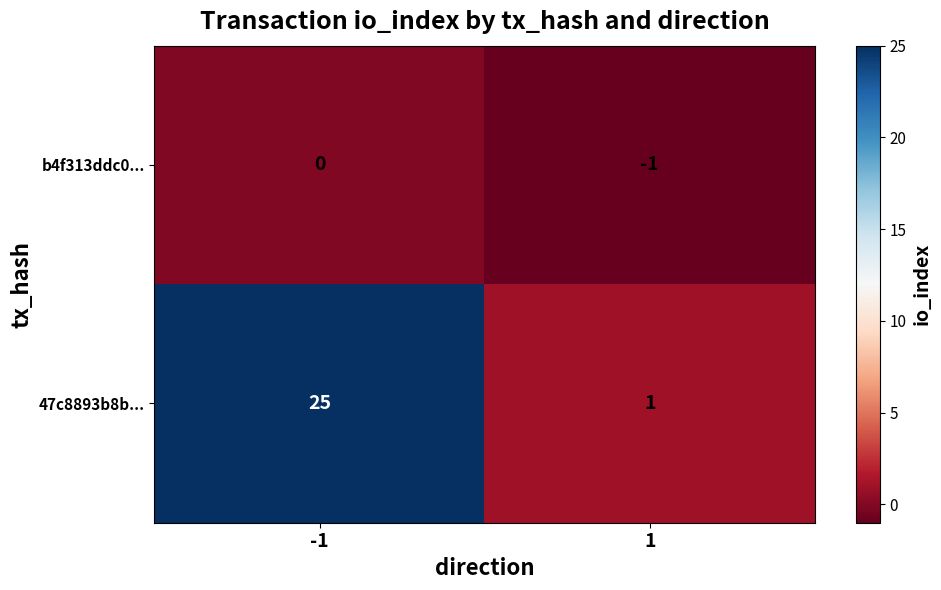

What is the sum of all 47c8893b8b... values?

26